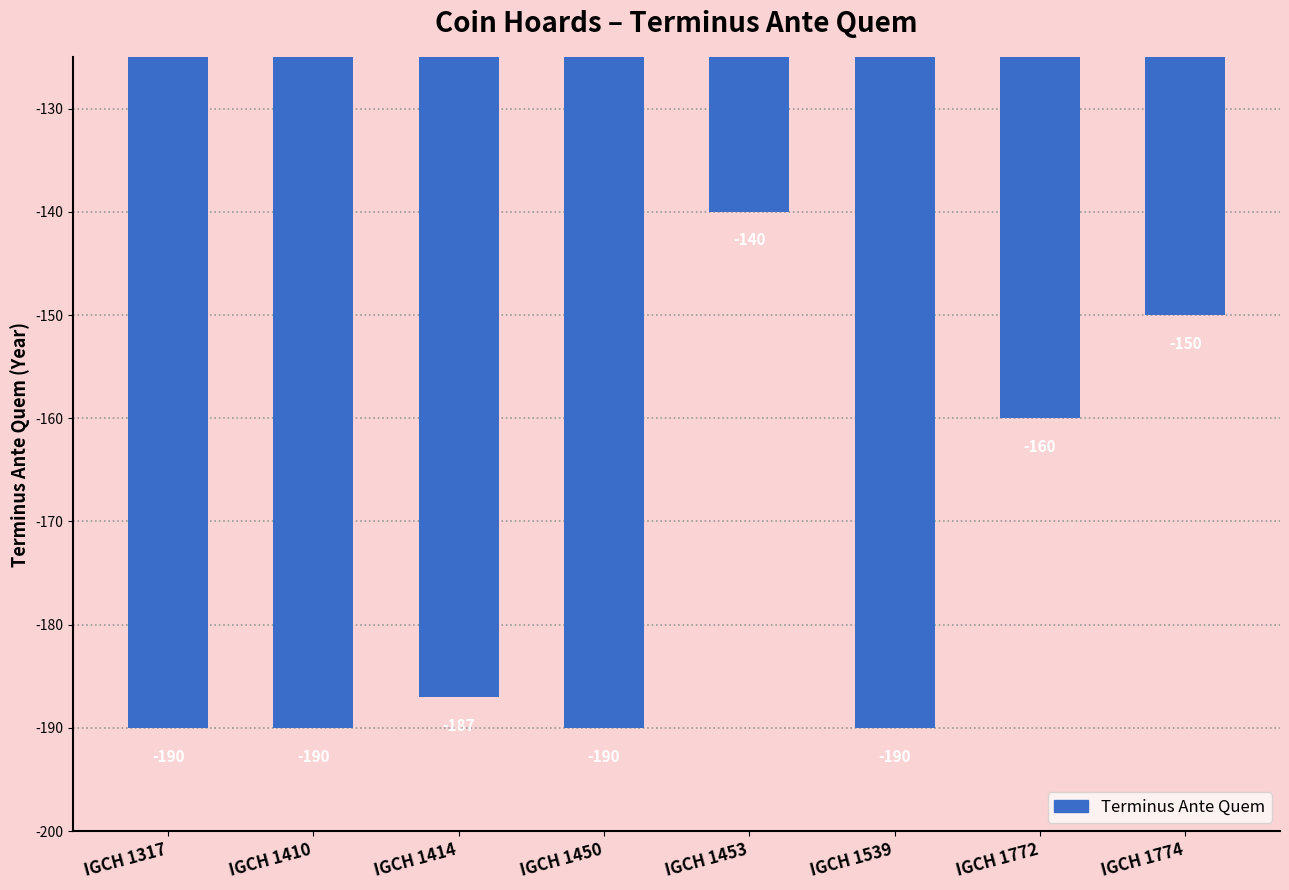

What is the smallest value displayed?

-190